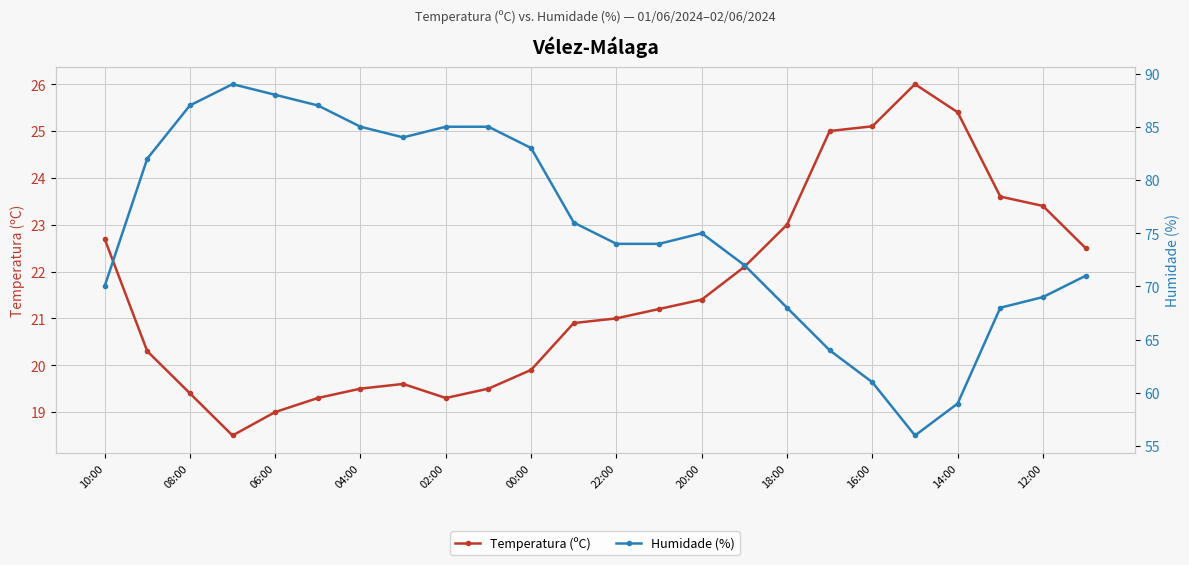

What is the lowest value of the Temperatura (ºC) series?

18.5